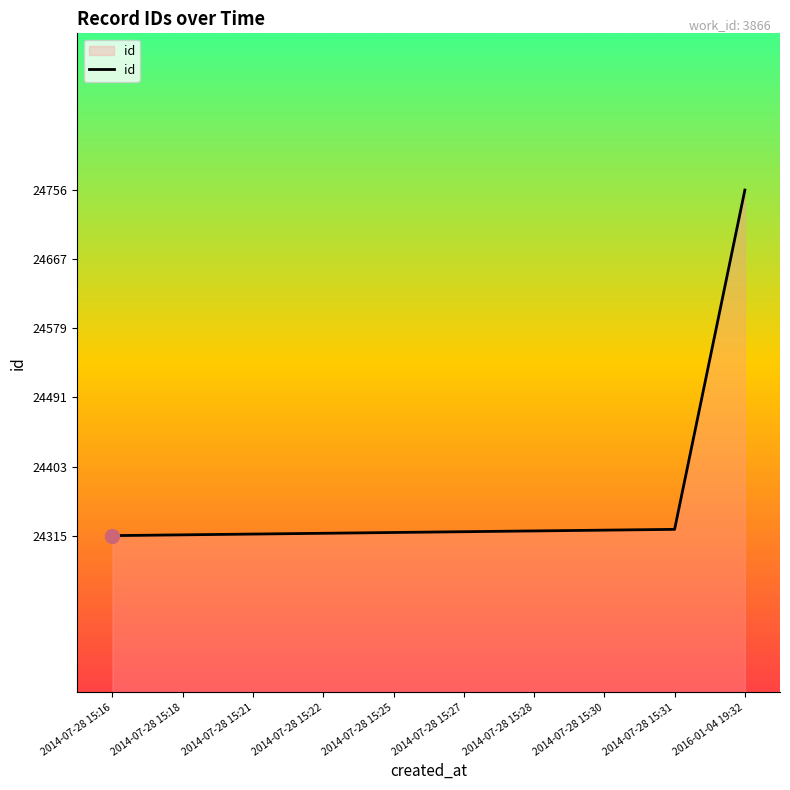

What is the difference between the values at 2014-07-28 15:21 and 2014-07-28 15:18?

1